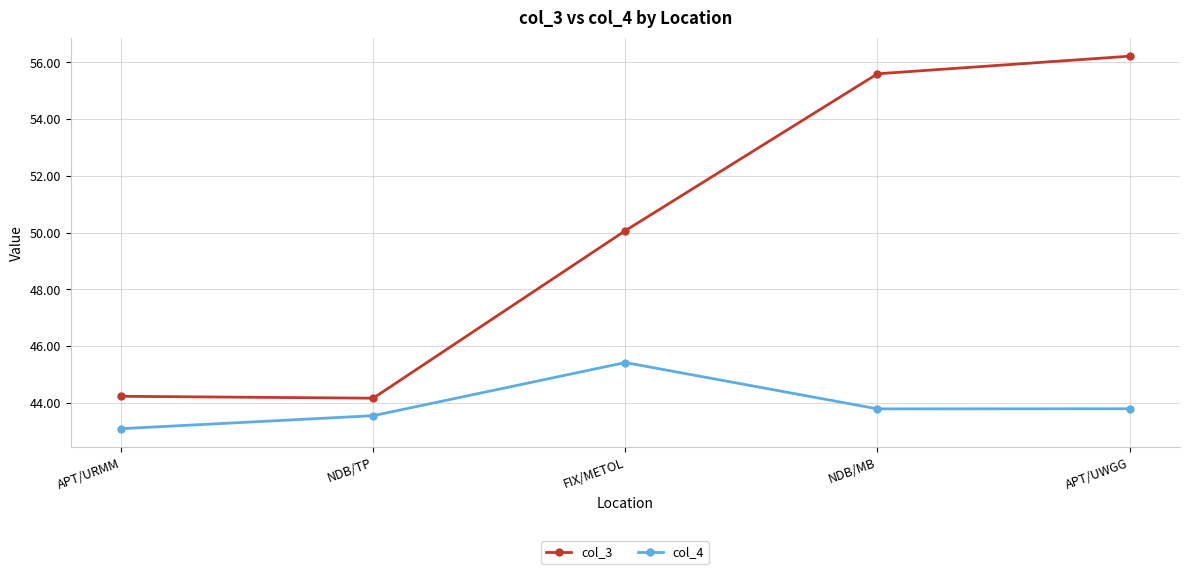

True or false: col_4 and col_3 intersect in this chart.

False